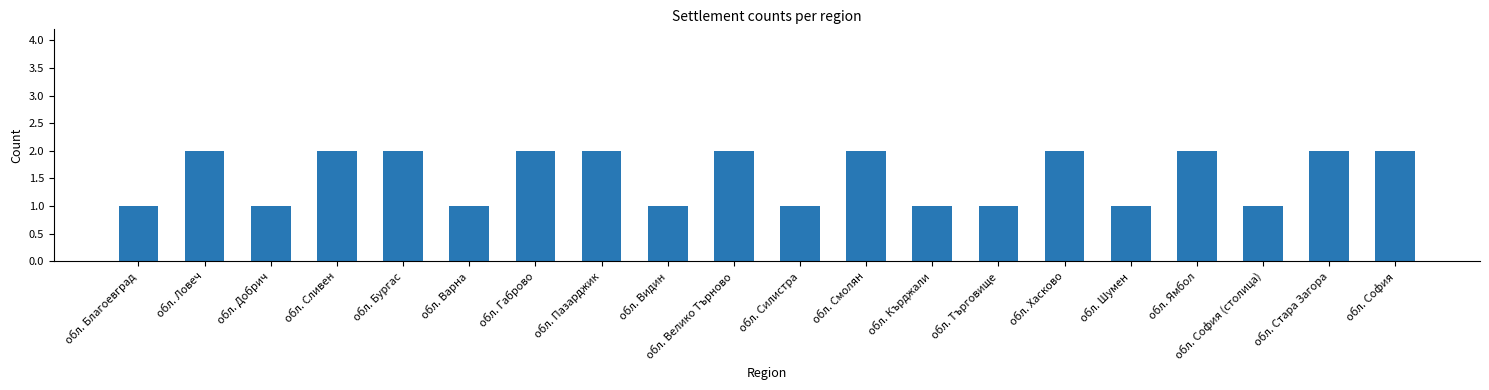

What is the difference between the second highest and second lowest values?

1